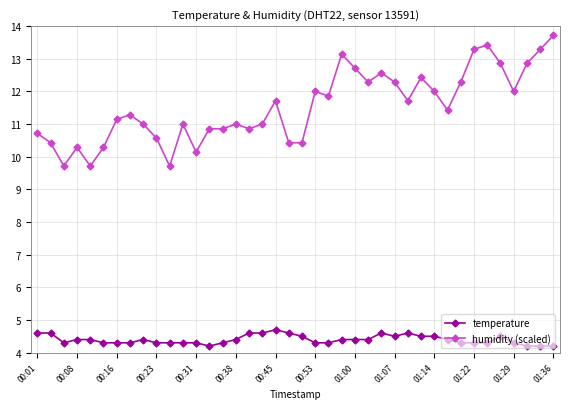

What is the highest value of the temperature series?

4.7